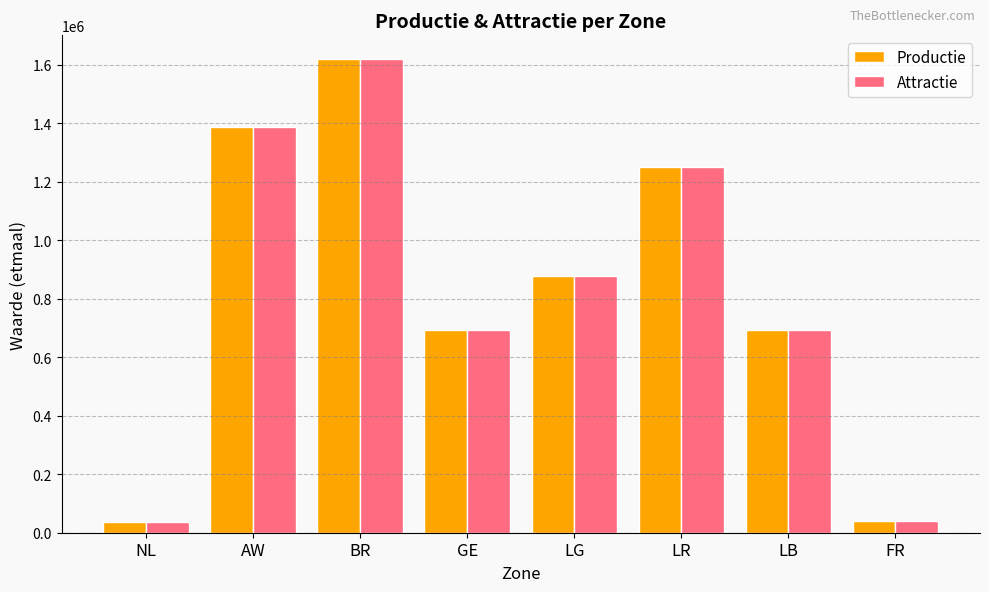

What is the total value across all series at NL?

74000.0